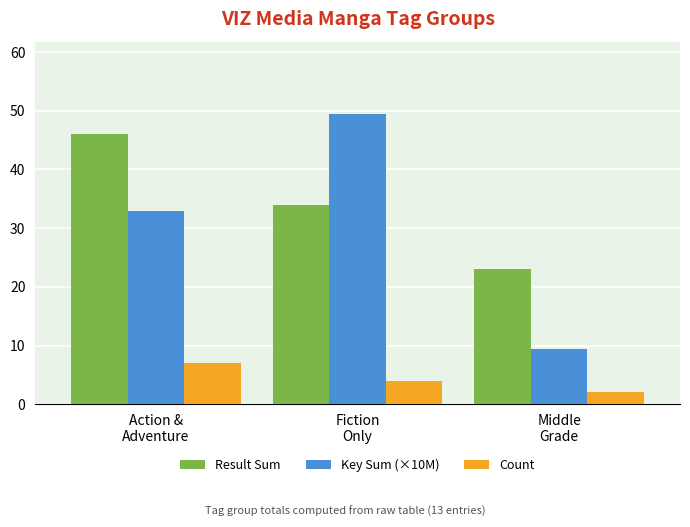

Reading left to right, list all the values displayed in this chart.

Result Sum: 46.0	34.0	23.0
Key Sum (×10M): 33.0	49.4	9.5
Count: 7.0	4.0	2.0